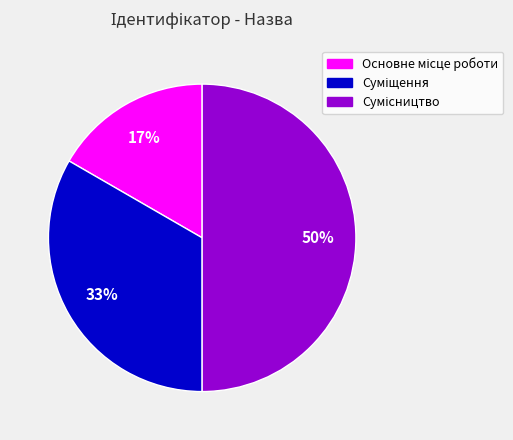

To the nearest percent, what is the difference between the largest and smallest slice percentages?

33%